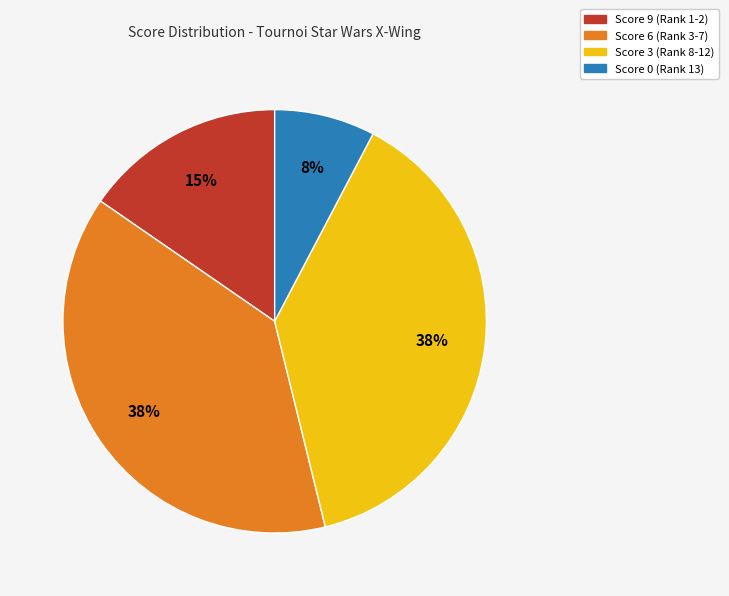

To the nearest percent, what is the combined percentage of Score 0 (Rank 13) and Score 3 (Rank 8-12)?

46%